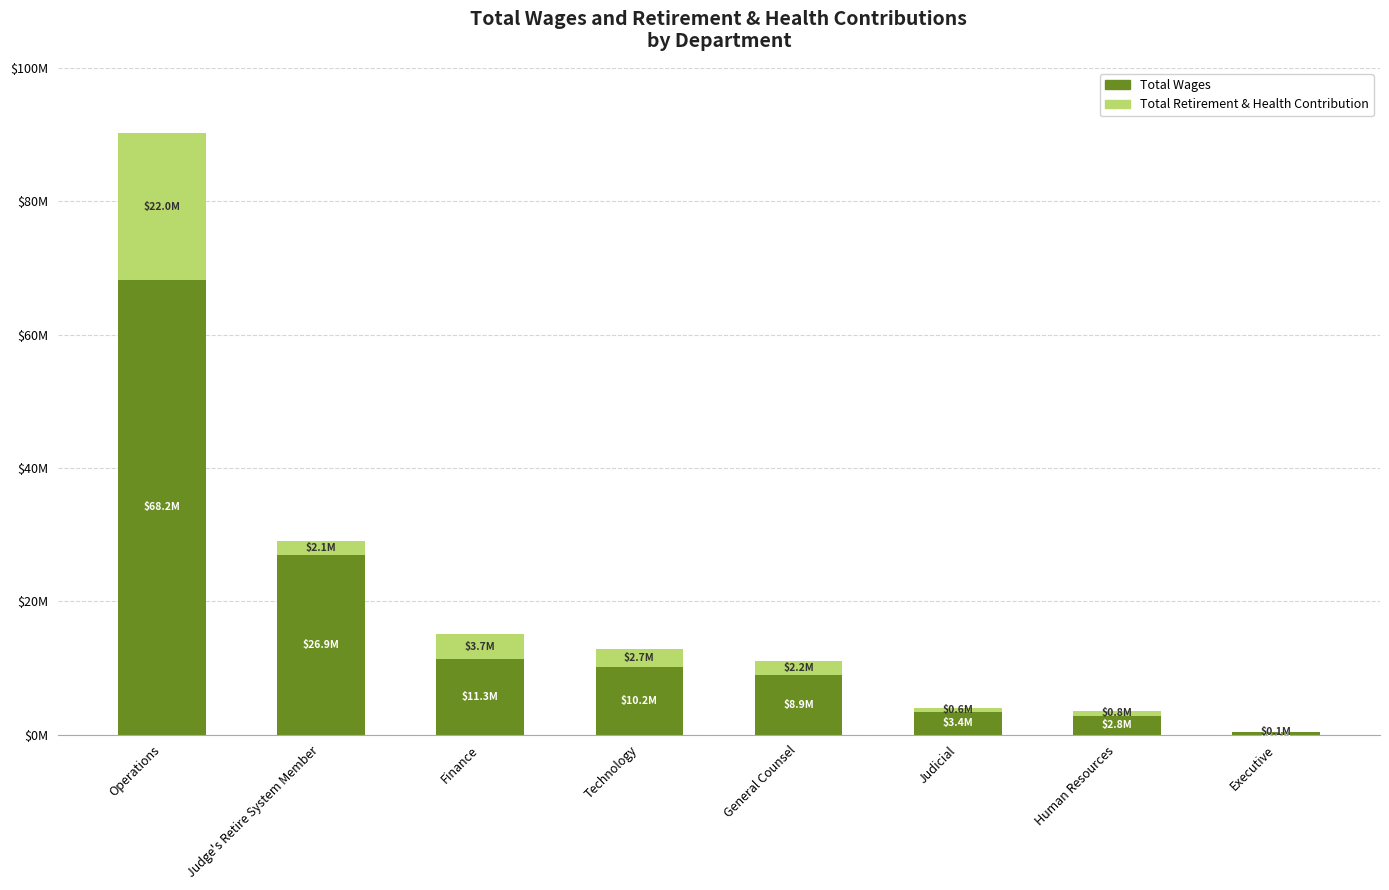

Are the bars horizontal?

No